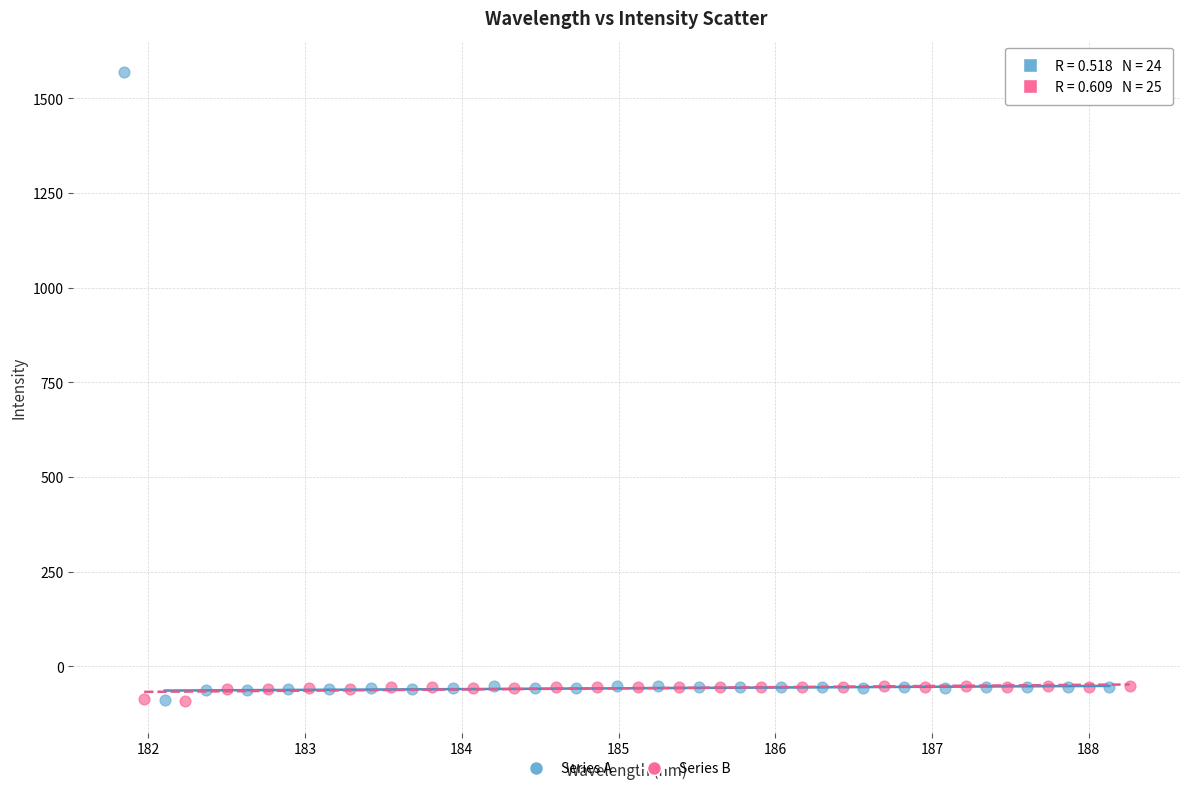

Which series reaches the maximum Y coordinate?

Series A